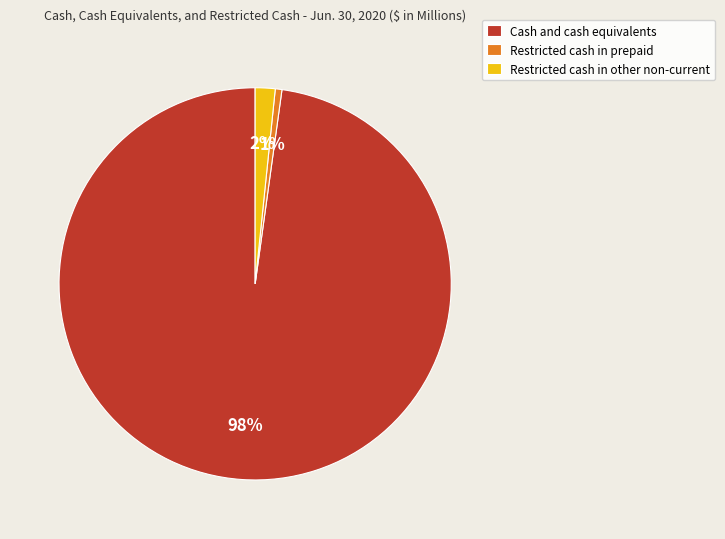

True or false: Restricted cash in prepaid accounts for 13% of the total.

False